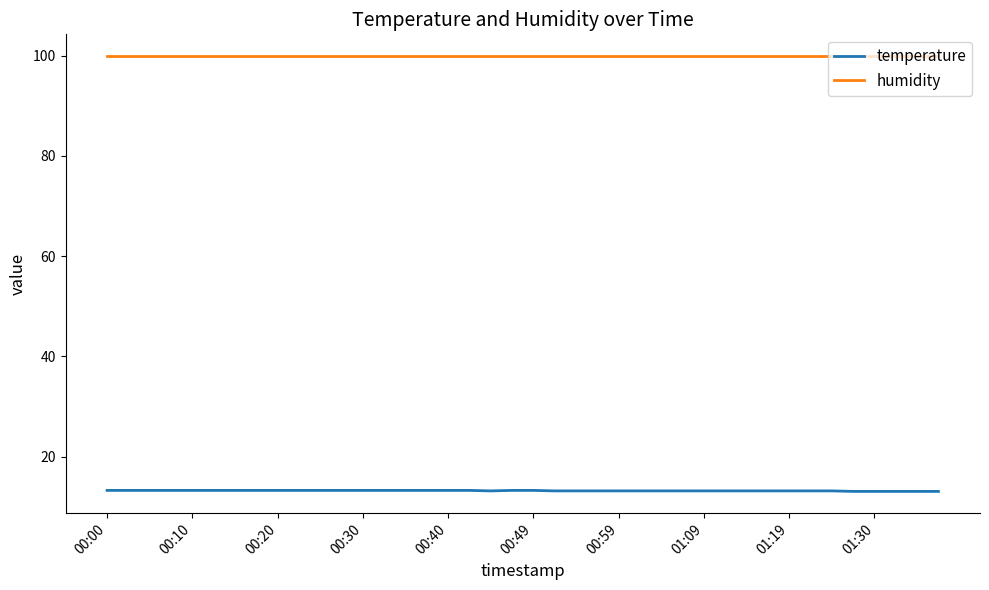

True or false: humidity and temperature intersect in this chart.

False